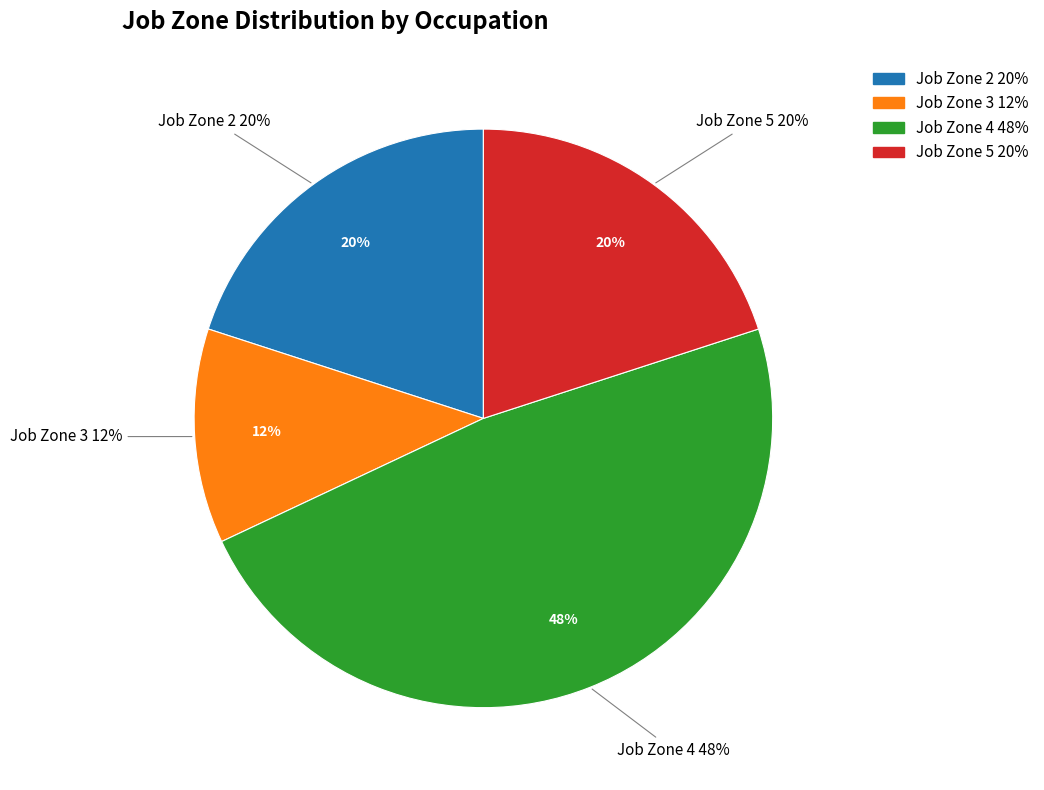

The Entertainment and Recreation Managers slice represents 10% of the pie. True or false?

False